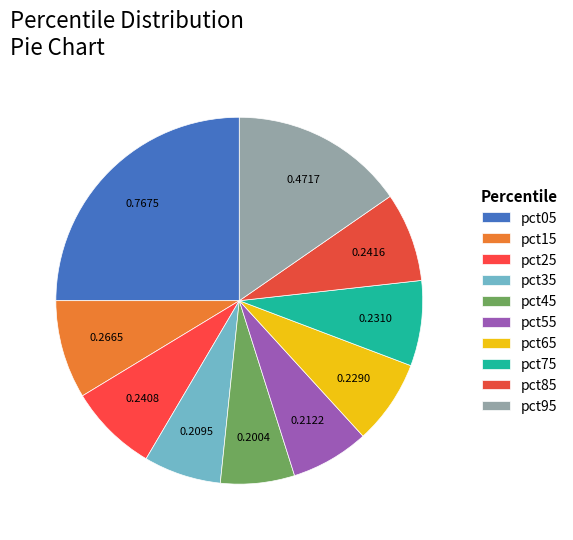

Which slice is the largest?

pct05